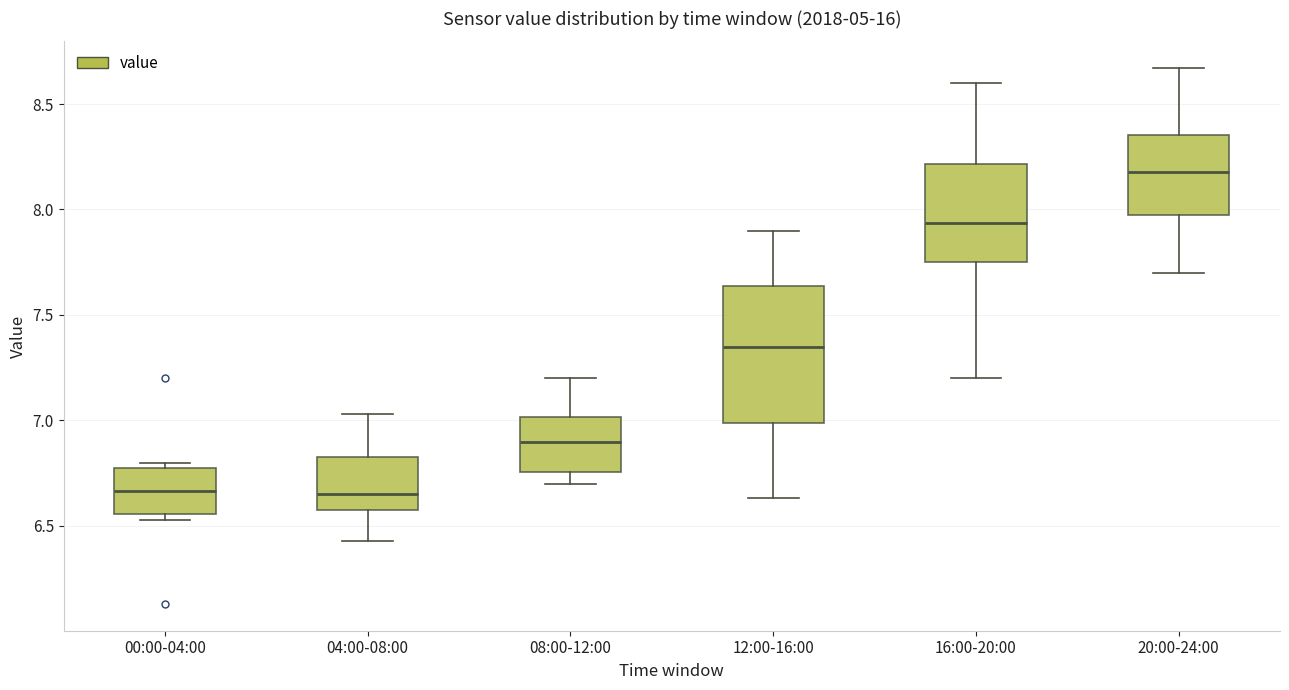

Reading left to right, read every box against the y-axis: the position of its median line, the range the box covers, and the ends of its whiskers. The values are not printed on the chart, so give them approximately, as read against the axis.

00:00-04:00: median 6.65, box 6.55 to 6.80, whiskers 6.55 (just below the box's lower edge) to 6.80 (just above the box's upper edge)
04:00-08:00: median 6.65, box 6.60 to 6.85, whiskers 6.45 to 7.05
08:00-12:00: median 6.90, box 6.75 to 7.00, whiskers 6.70 to 7.20
12:00-16:00: median 7.35, box 7.00 to 7.65, whiskers 6.65 to 7.90
16:00-20:00: median 7.95, box 7.75 to 8.20, whiskers 7.20 to 8.60
20:00-24:00: median 8.20, box 7.95 to 8.35, whiskers 7.70 to 8.65